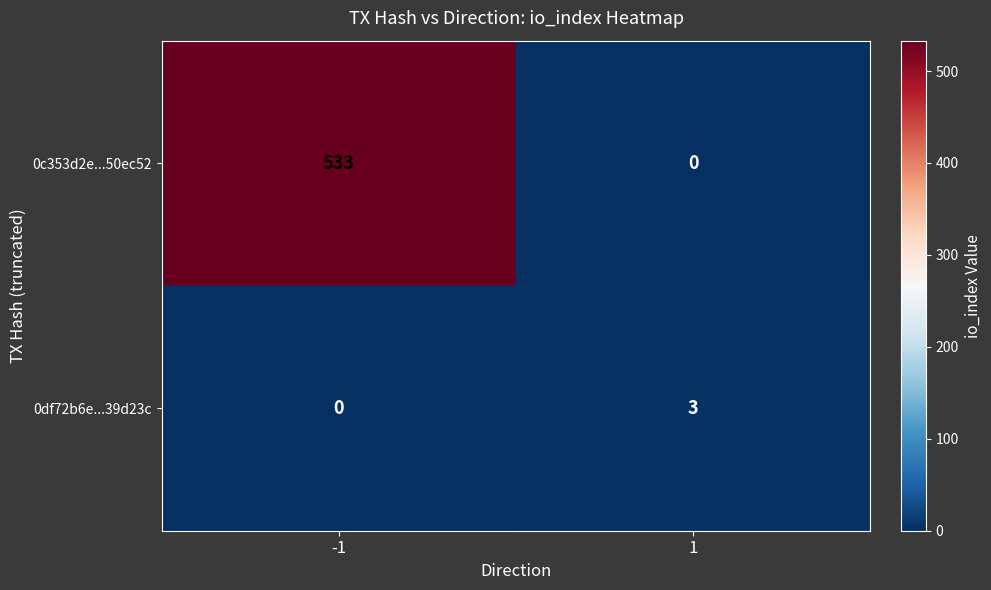

What is the difference between the 0df72b6e...39d23c values at 1 and -1?

3